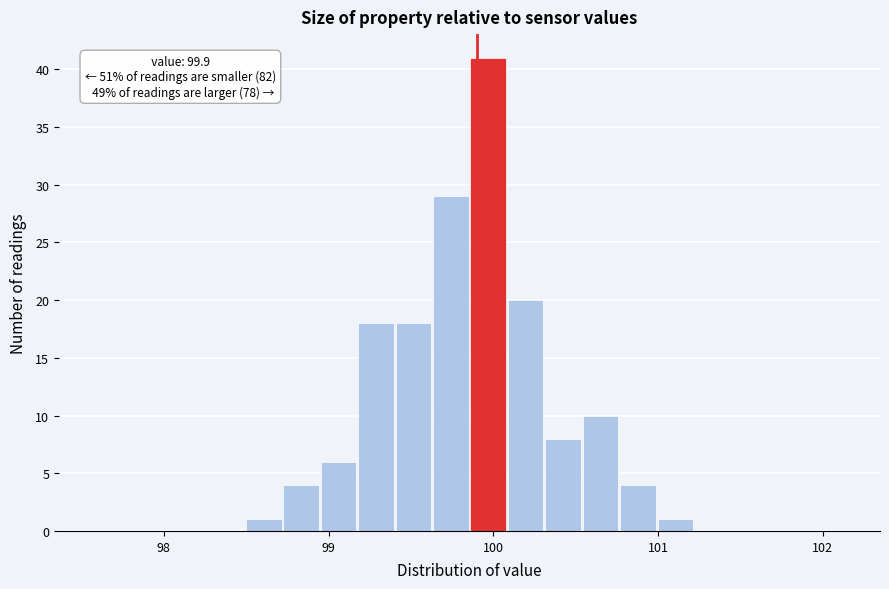

Around what value on the x-axis is the tallest bar? Give the approximate position of its centre, as read against the axis.

100.0